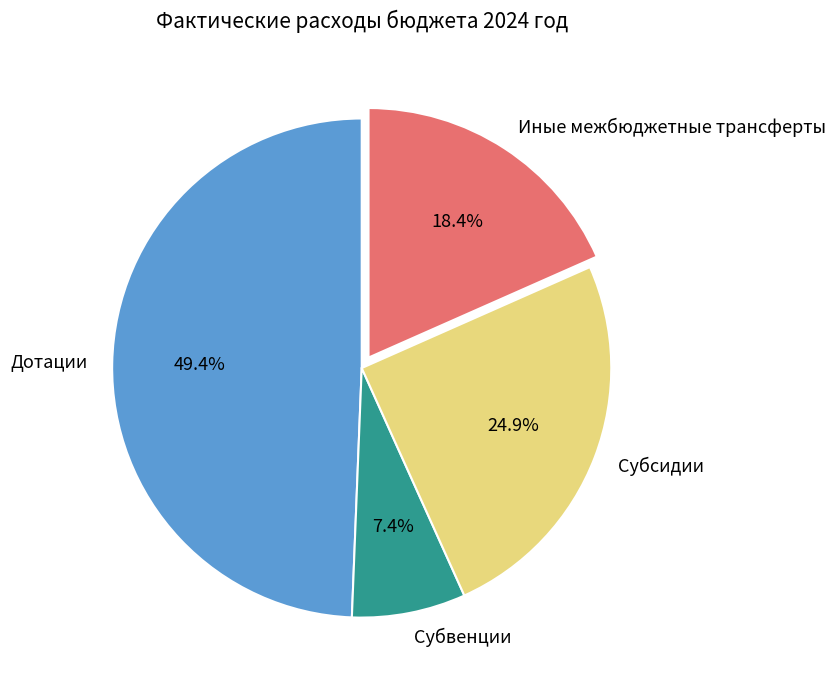

To the nearest percent, what is the difference between the largest and smallest slice percentages?

42%